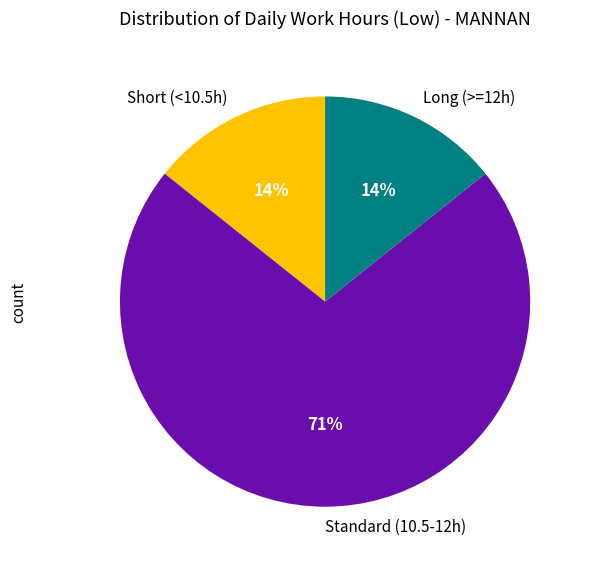

Count the number of slices in the pie.

3